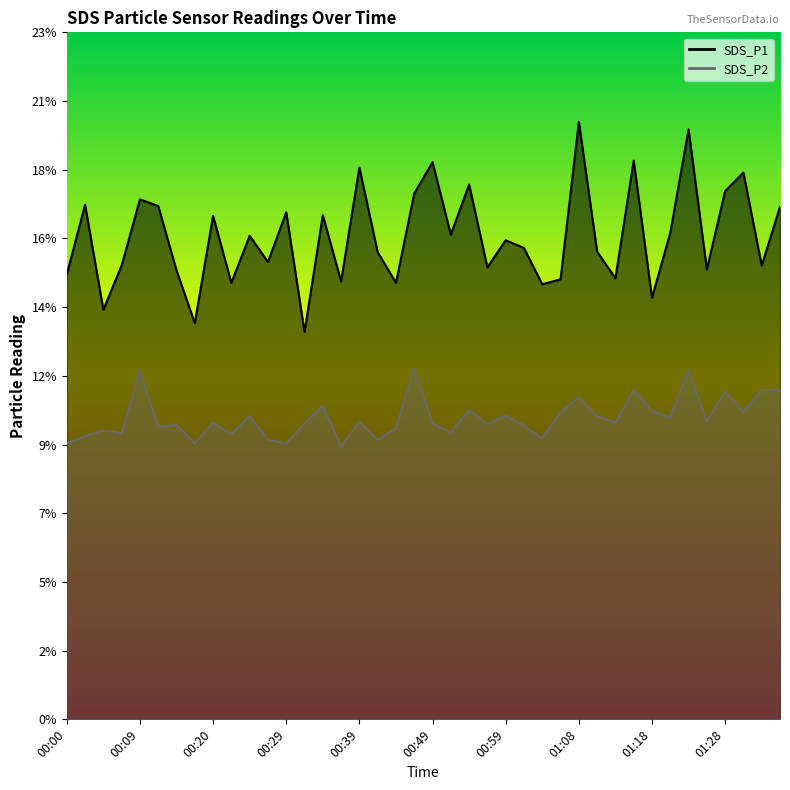

What is the total value across all series at 01:16?

29.8